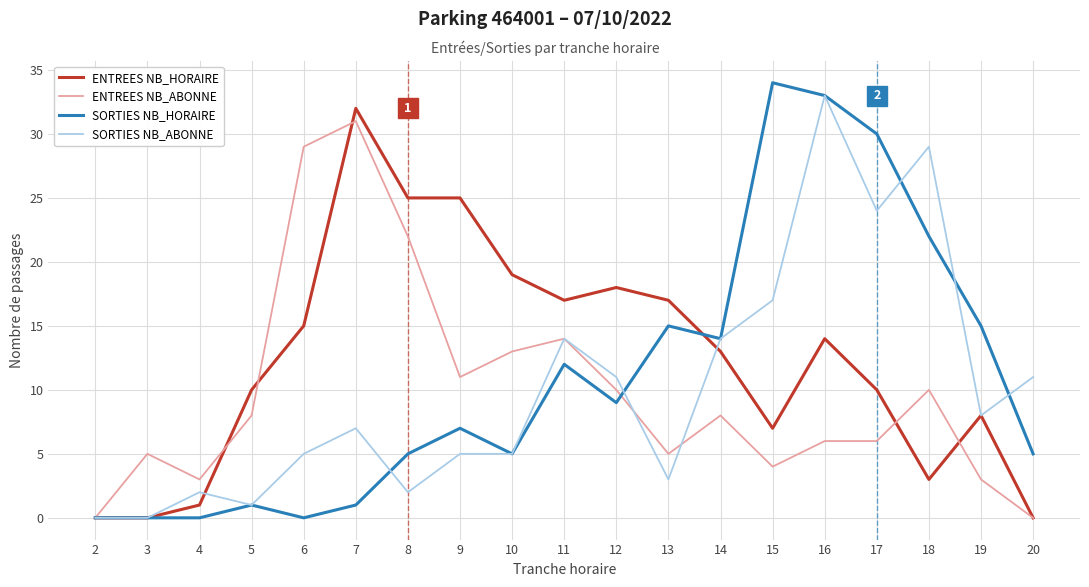

What are all the series names shown in the legend?

ENTREES NB_HORAIRE, ENTREES NB_ABONNE, SORTIES NB_HORAIRE, SORTIES NB_ABONNE